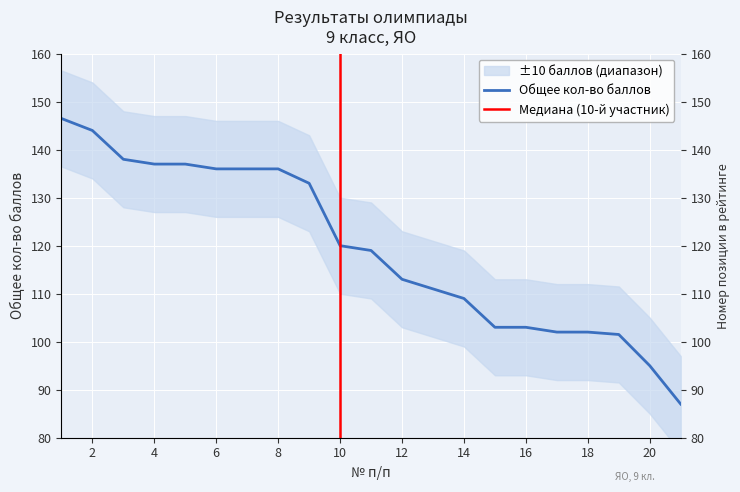

The chart shows a value of 136.0 at 8. True or false?

True